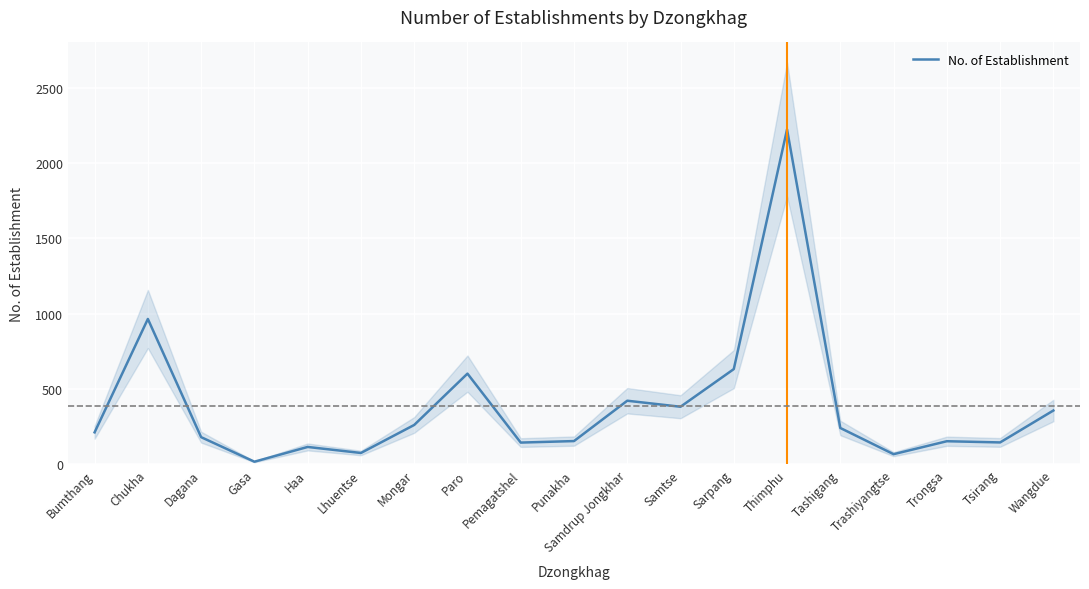

What is the minimum value shown in the chart?

17